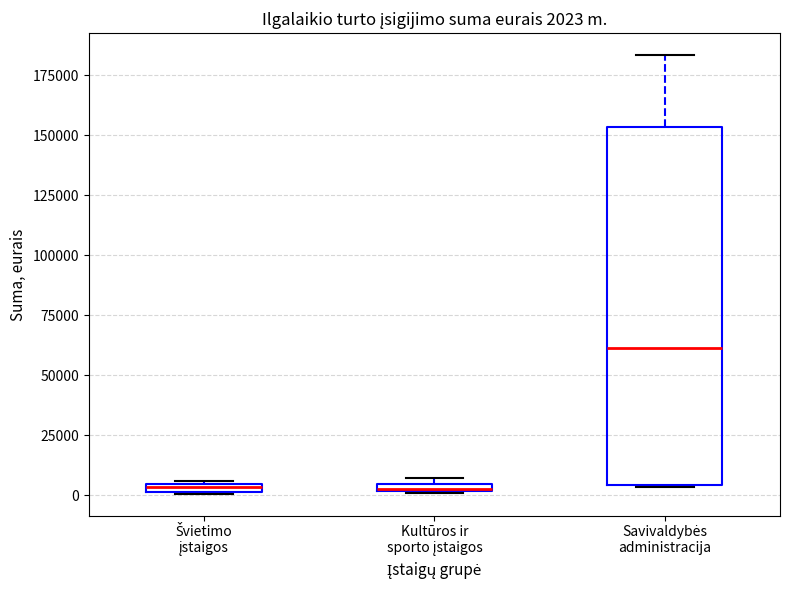

Comparing the boxes themselves (not the whiskers), which one is the tallest?

Savivaldybės administracija